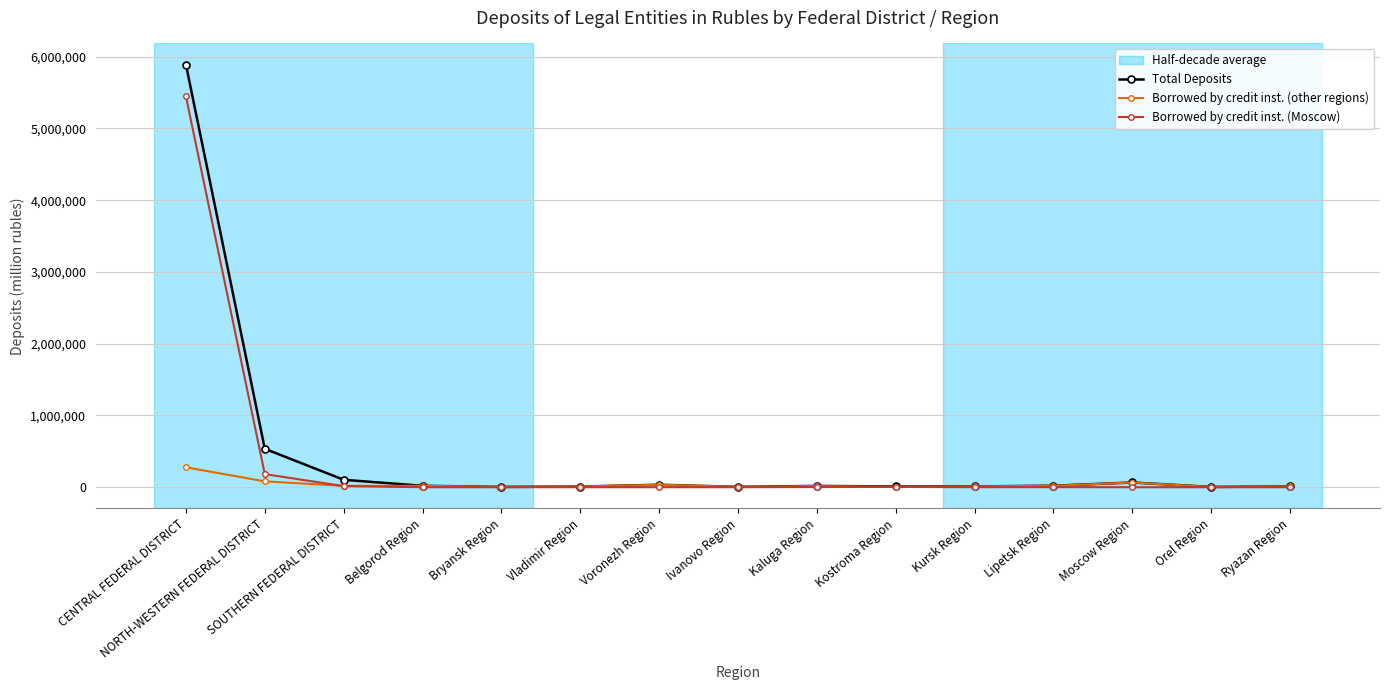

The value of Borrowed by credit inst. (other regions) at Ivanovo Region is 5048. True or false?

True